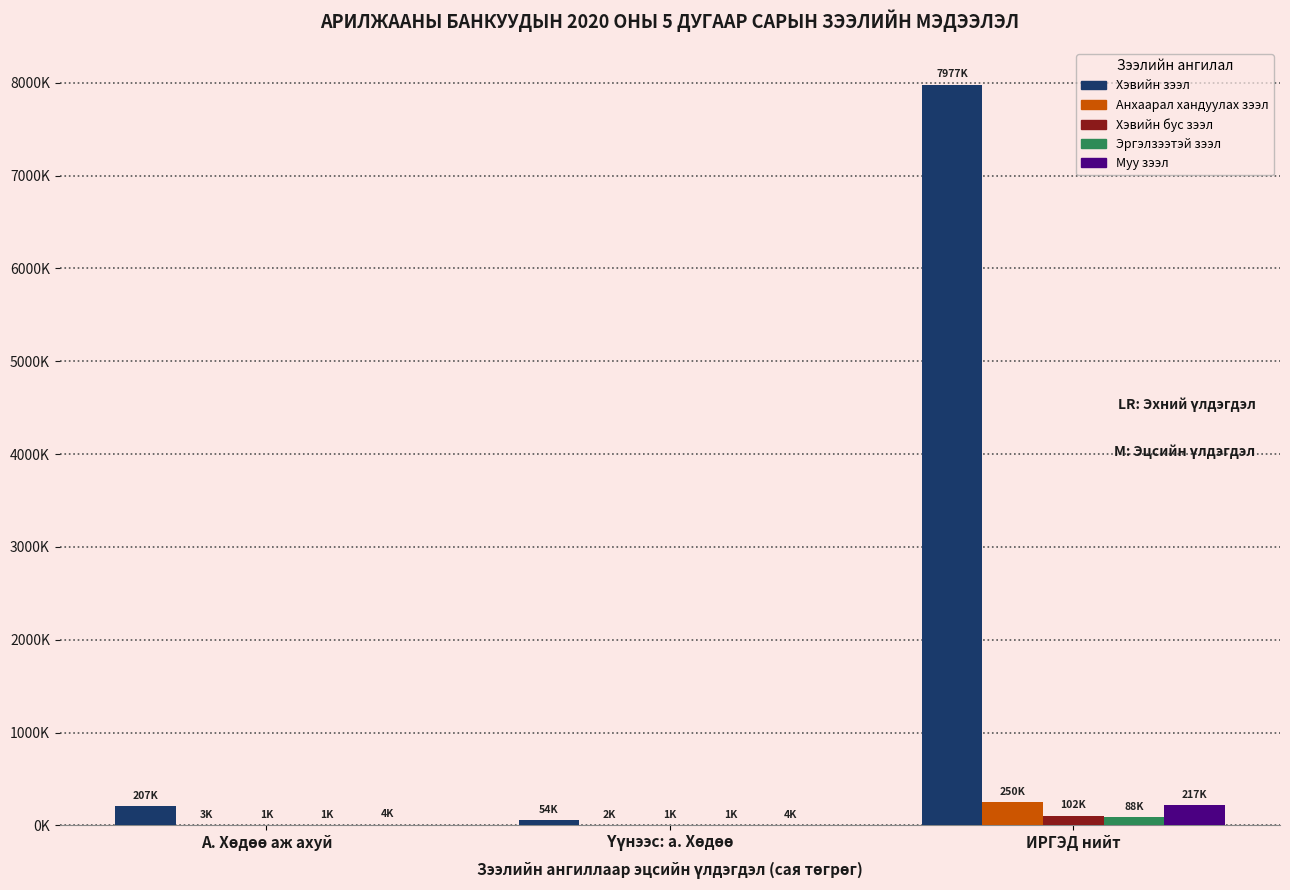

At which category is the sum across all series the highest?

ИРГЭД нийт